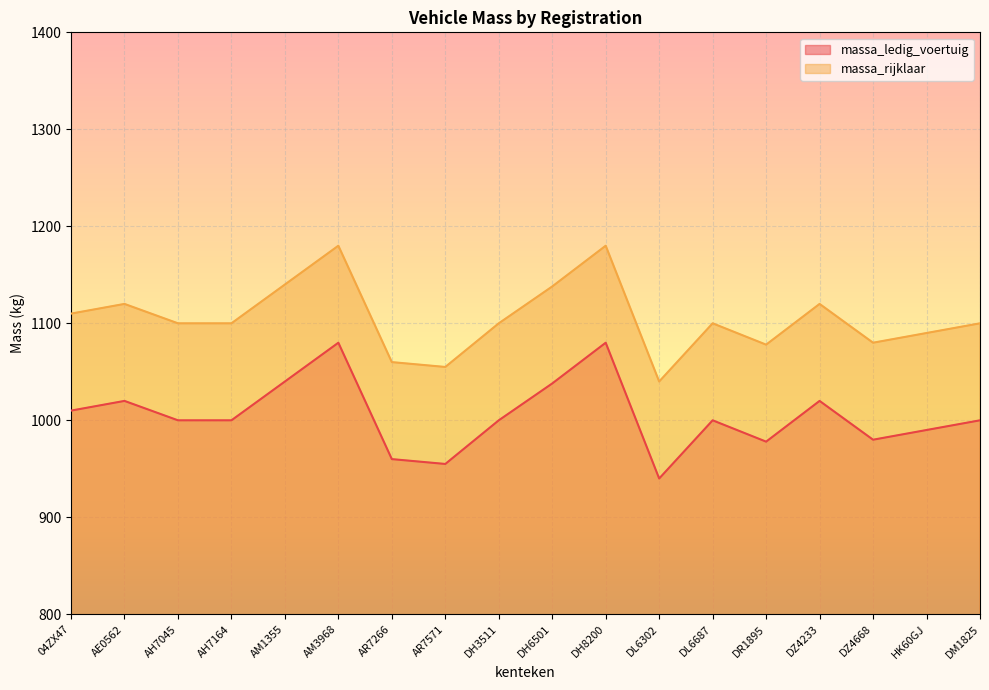

True or false: massa_rijklaar and massa_ledig_voertuig intersect in this chart.

False